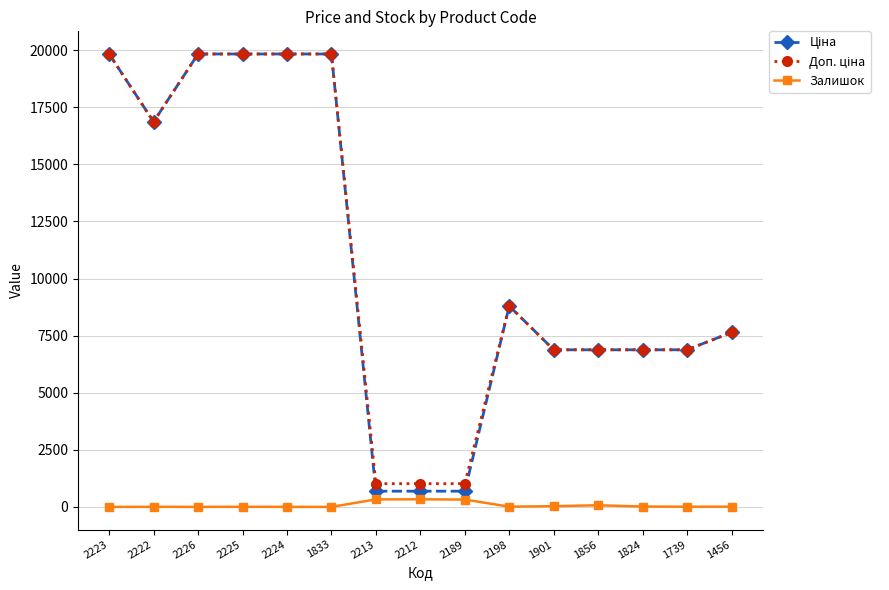

True or false: Залишок has more than 2 interior local peaks.

True